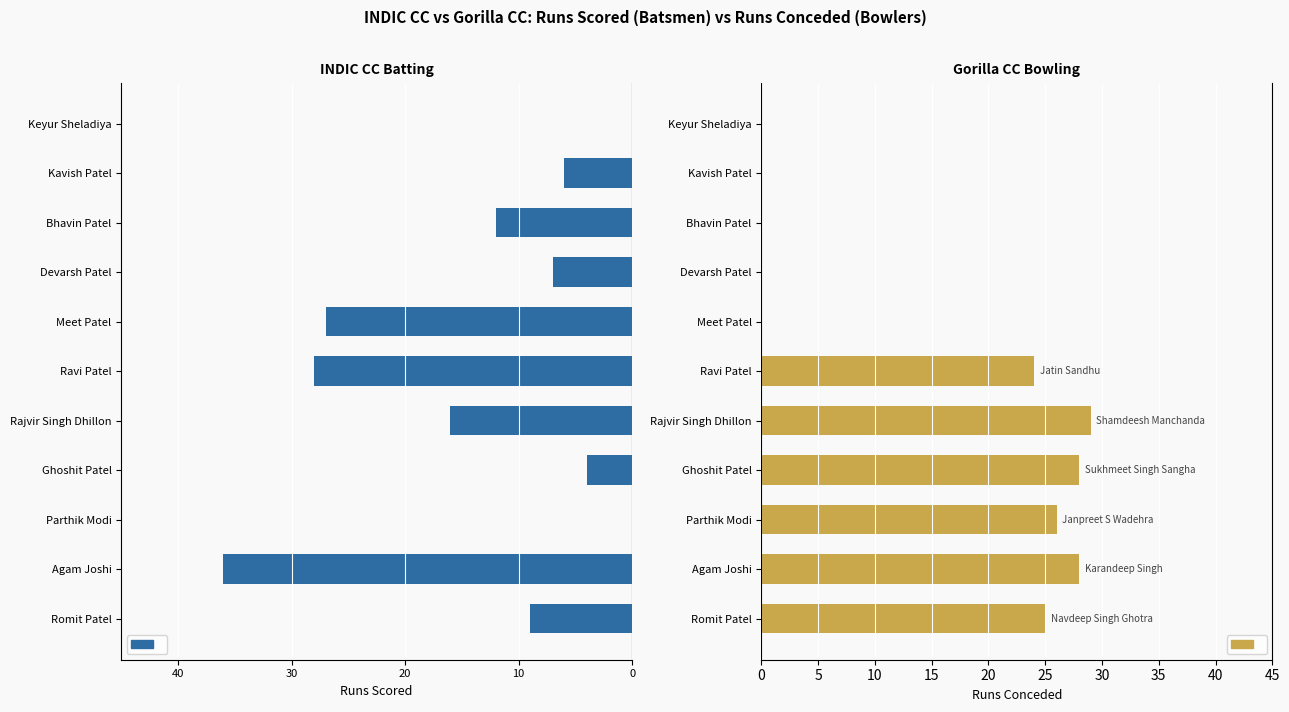

Reading left to right, list all the values displayed in this chart.

INDIC CC Batsmen Runs: -9	-36	0	-4	-16	-28	-27	-7	-12	-6	0
Gorilla CC Bowler Runs Conceded: 25	28	26	28	29	24	0	0	0	0	0